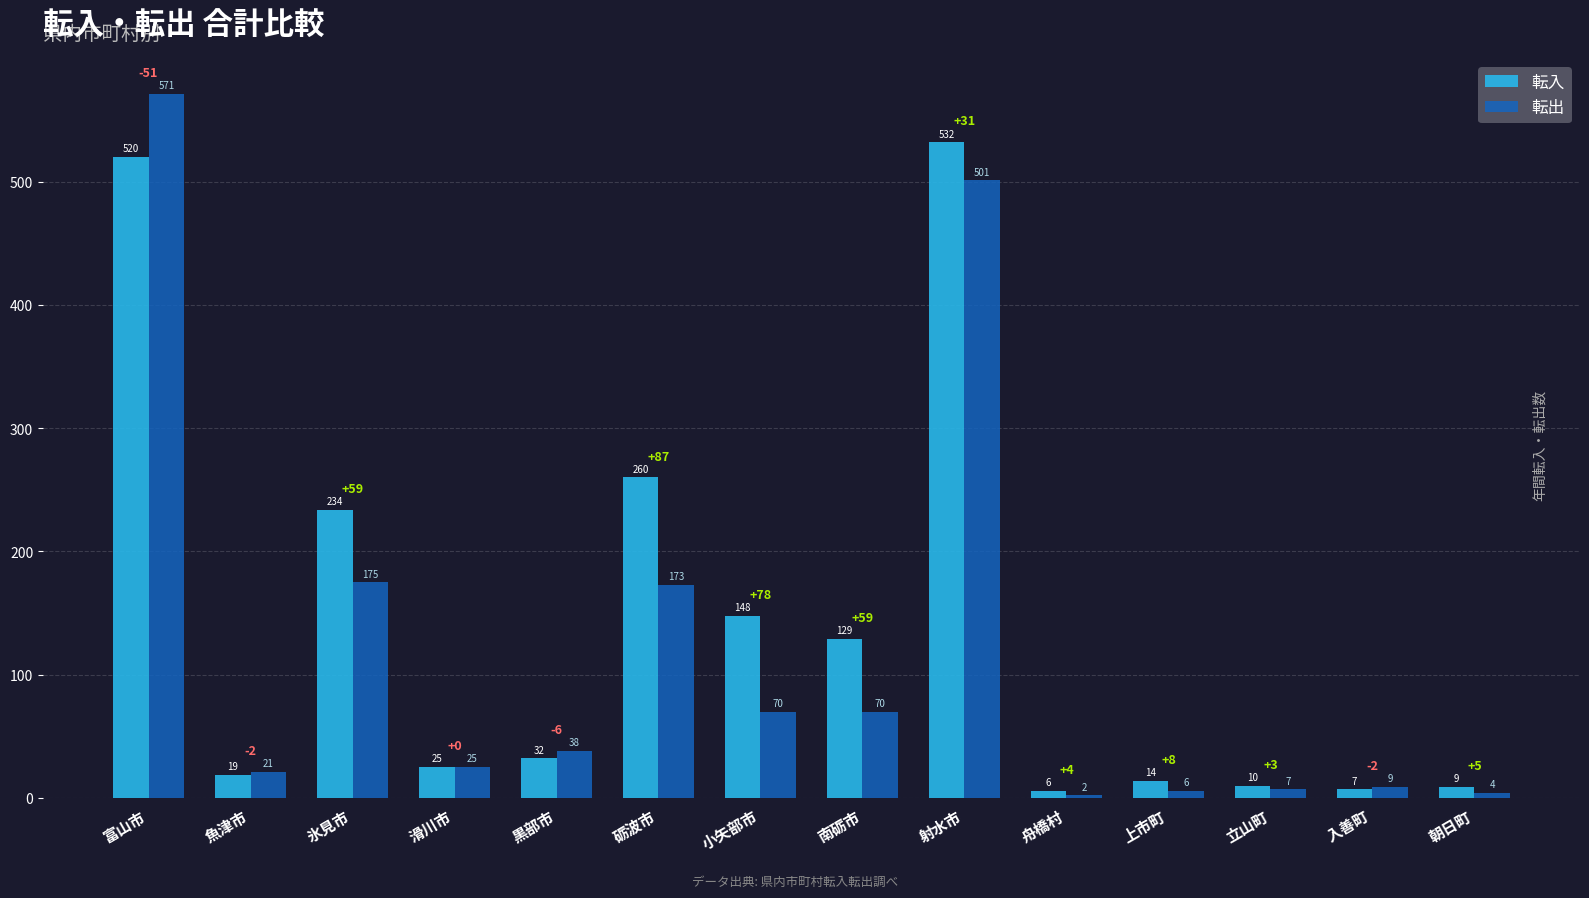

At how many categories does at least one series exceed 436?

2